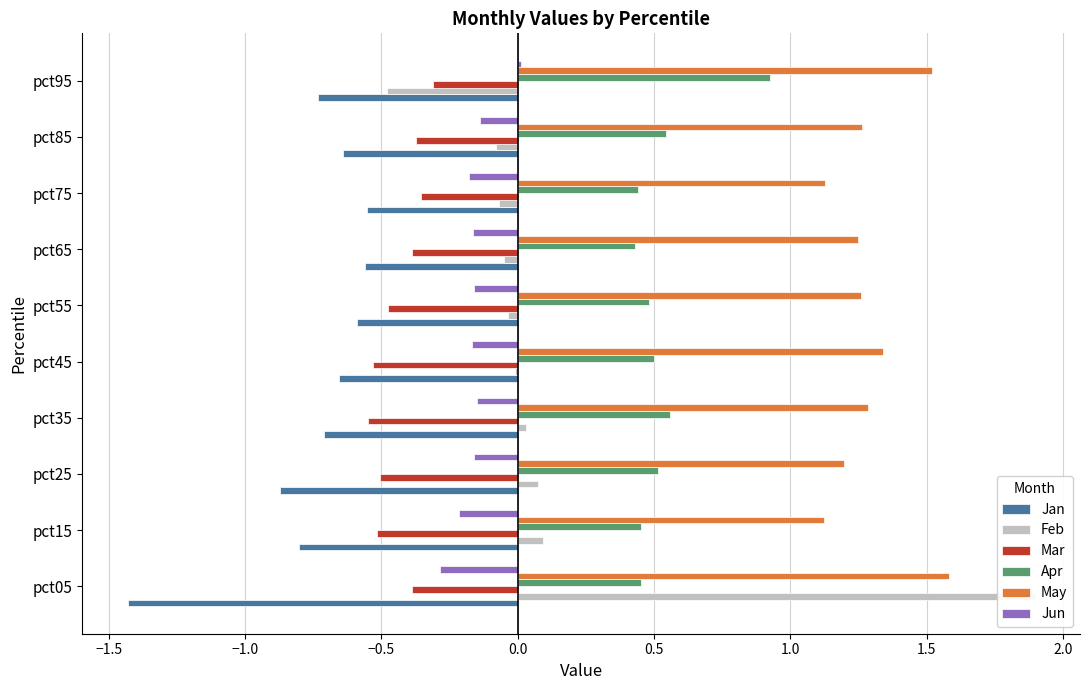

Rank the series at pct05 from lowest to highest value.

Jan, Mar, Jun, Apr, May, Feb